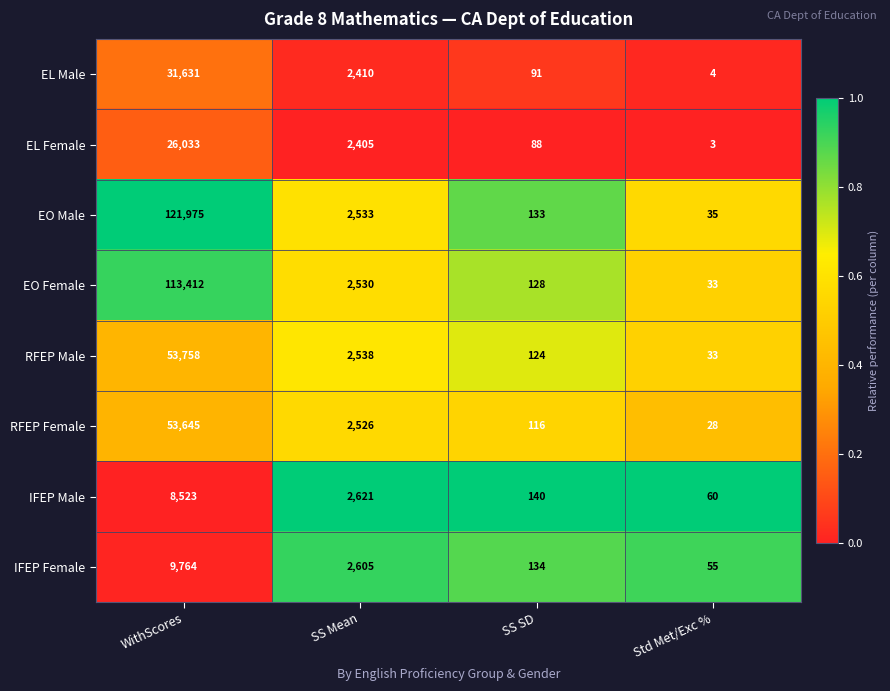

What is the average value of the EL Female series?

7132